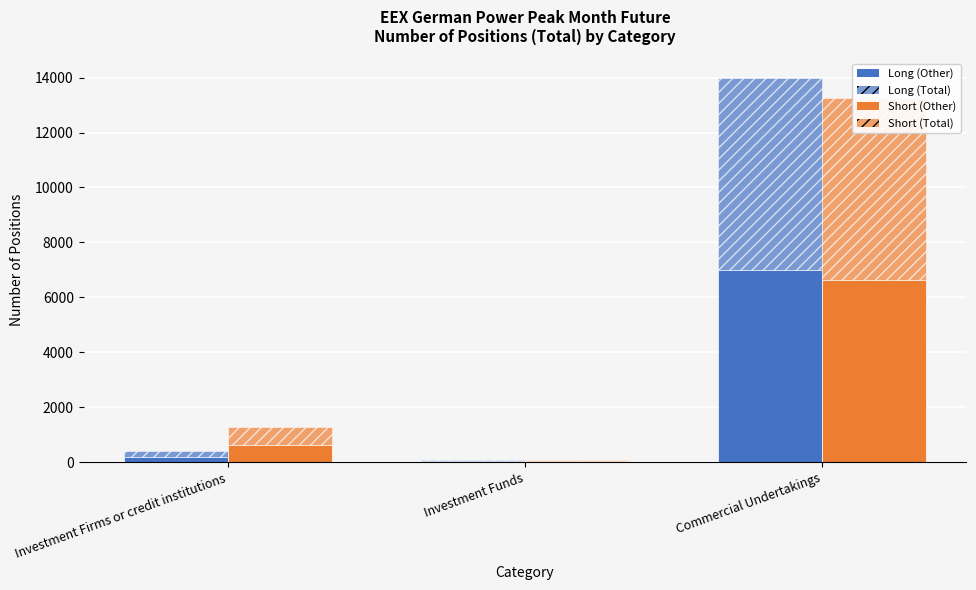

Which series has the largest total across all categories?

Short (Total)